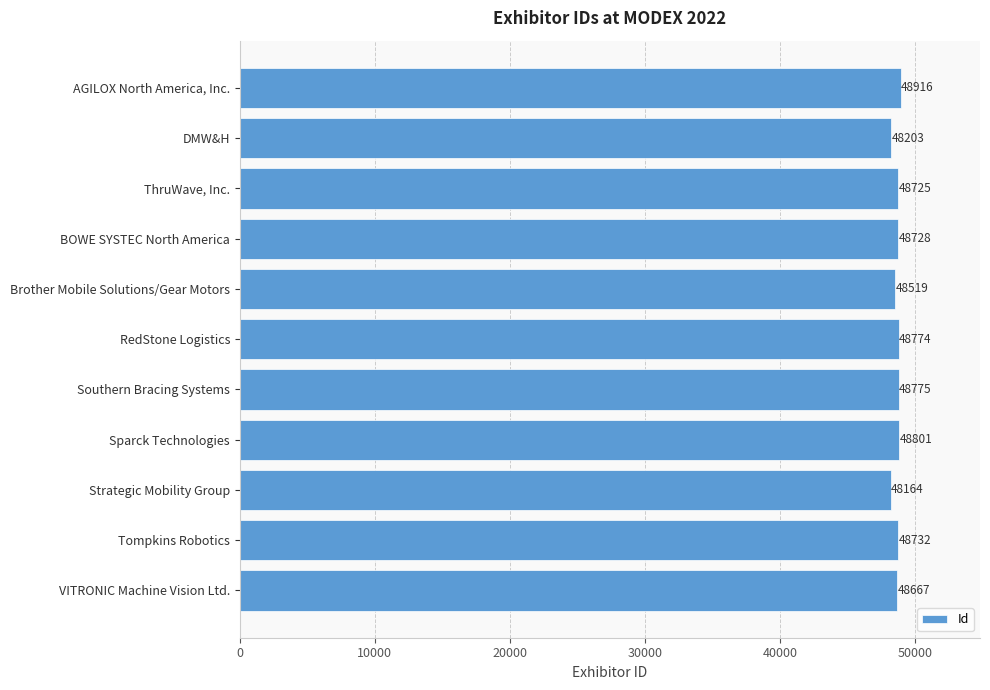

Count the number of data series in this chart.

1